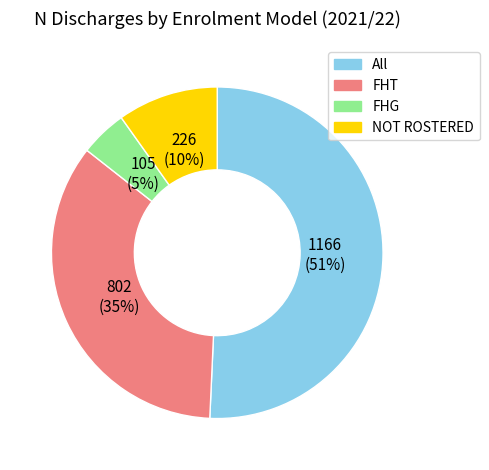

Do FHT and NOT ROSTERED together represent more than half of the pie?

No